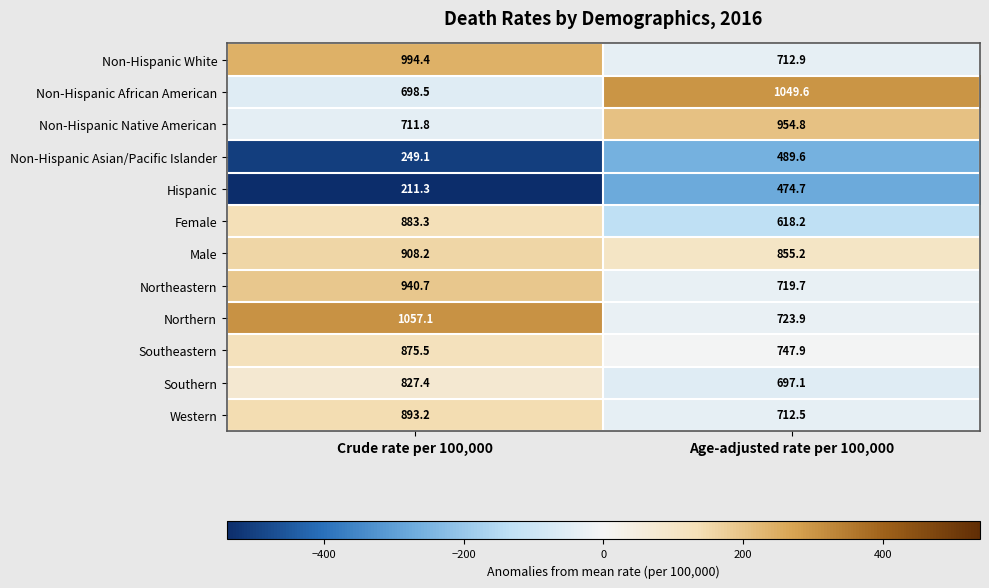

Is the value of Non-Hispanic African American at Crude rate per 100,000 greater than the value of Southern at Crude rate per 100,000?

No